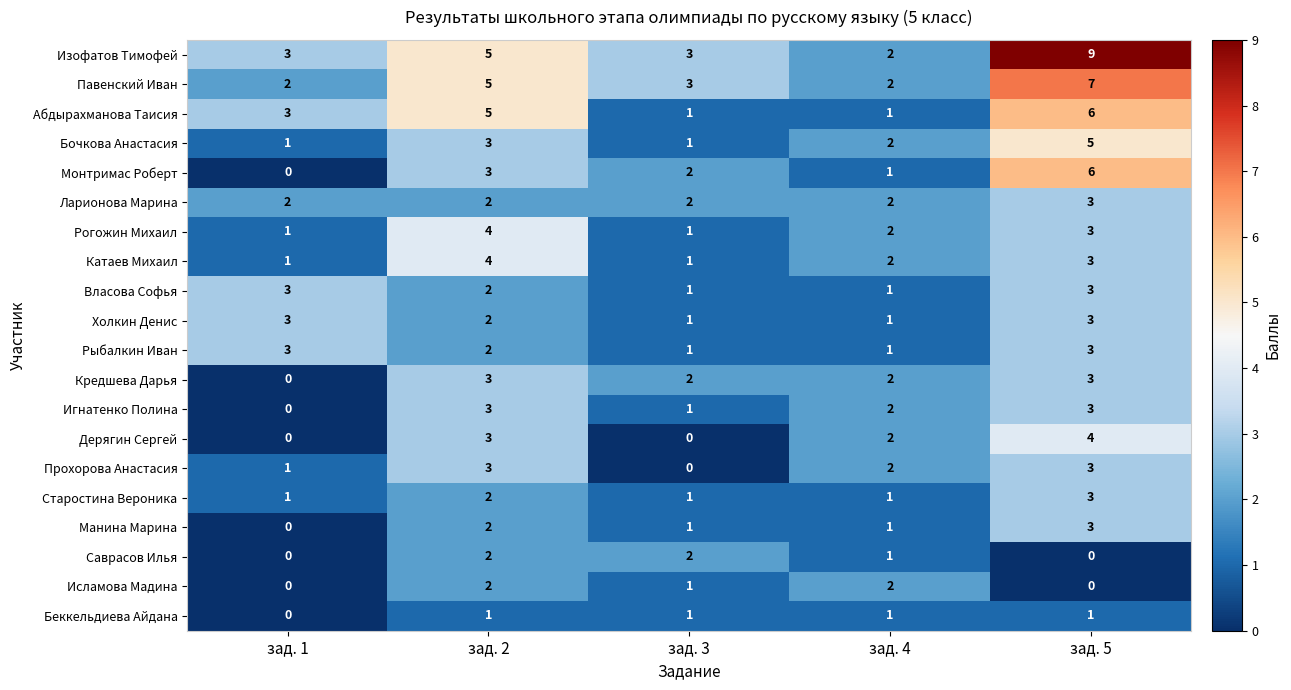

True or false: Рогожин Михаил has a value of 5 at зад. 5.

False